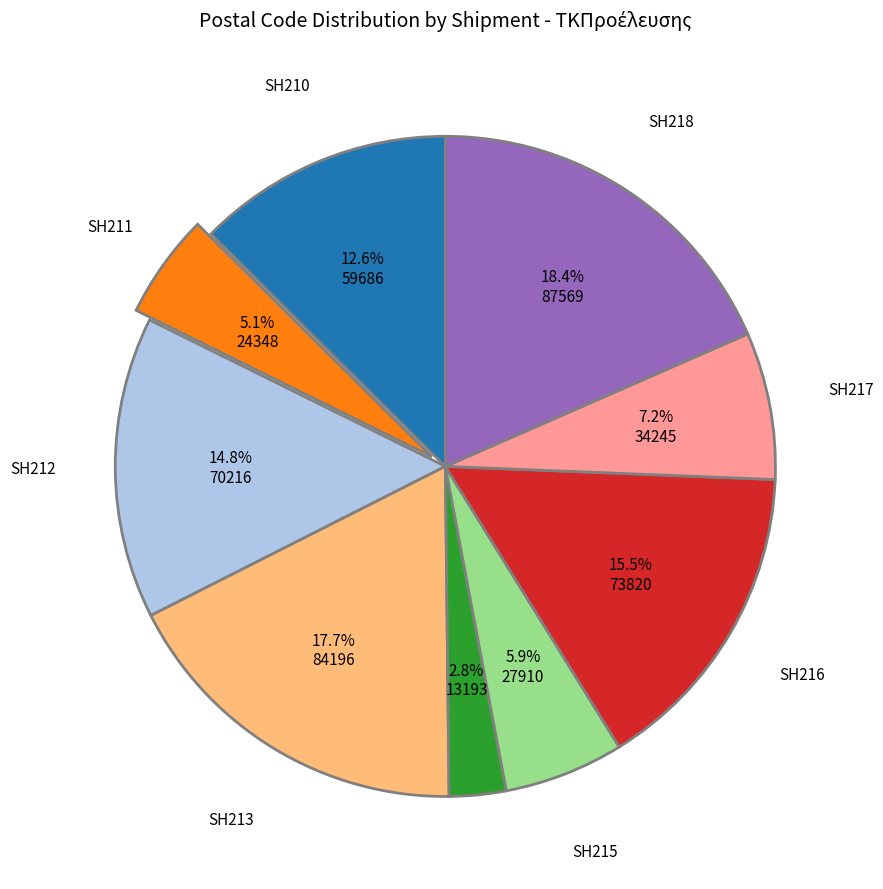

Is there any slice that represents more than half of the pie?

No